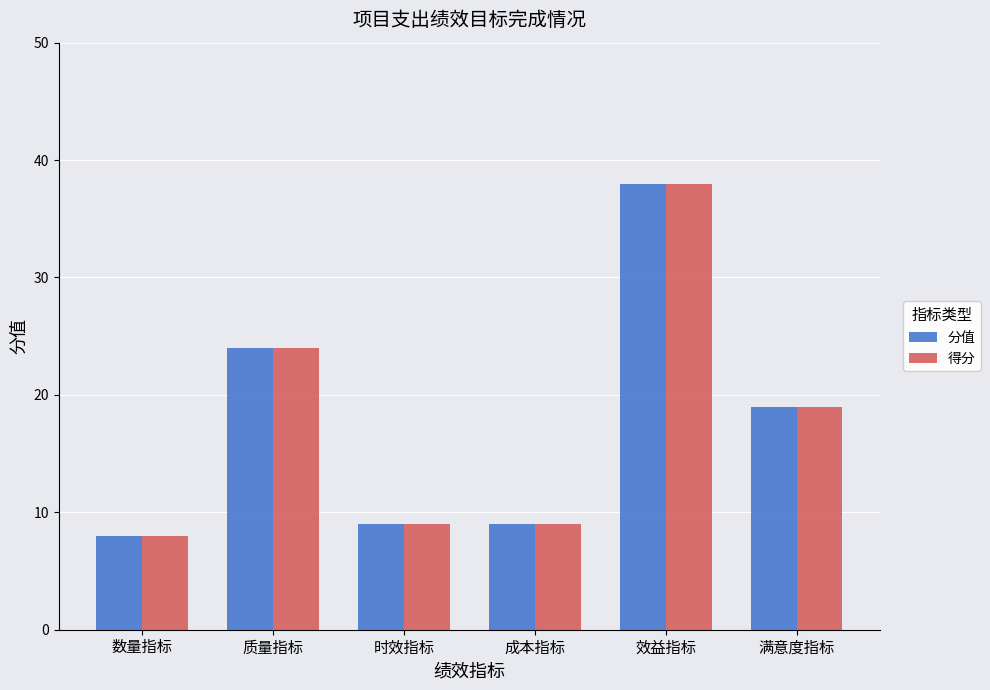

What is the approximate value of 分值 at 满意度指标, to the nearest 5?

20